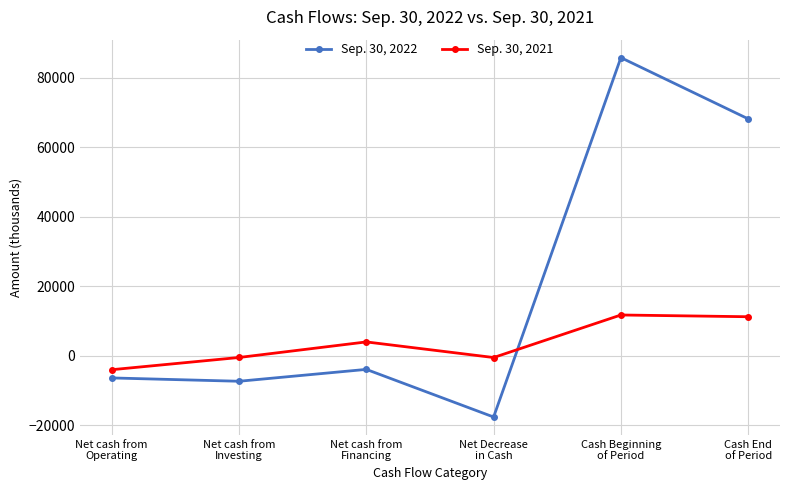

How many data points in Sep. 30, 2022 are above -3916?

2